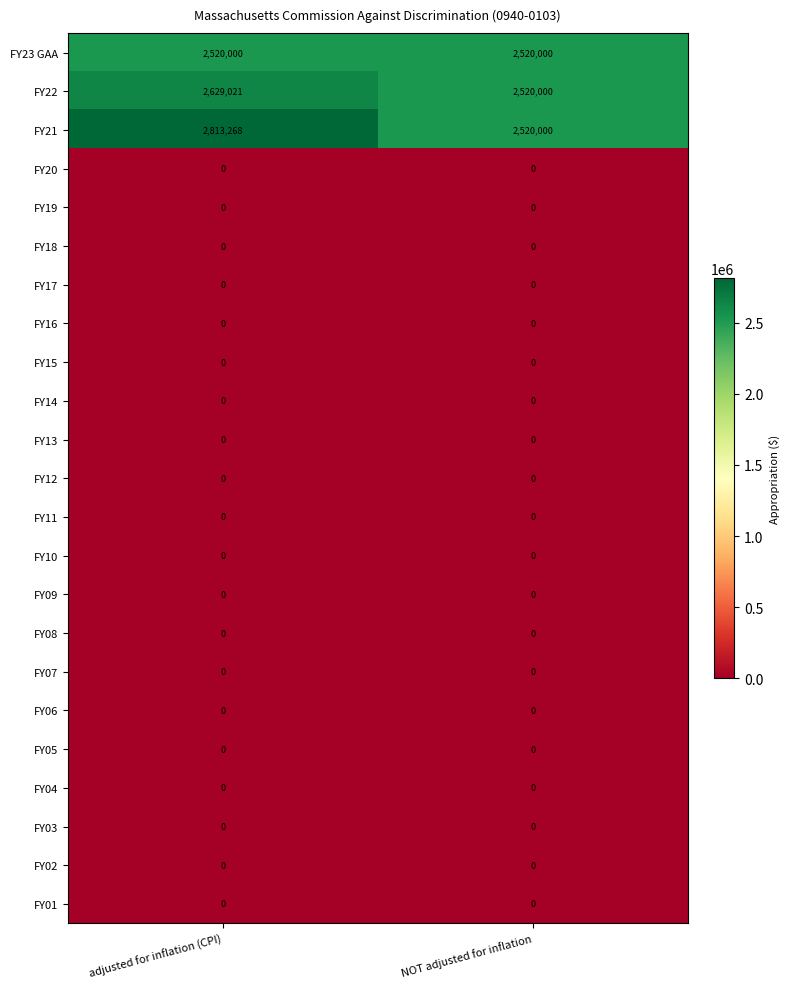

At which category does the chart reach its peak across all series?

adjusted for inflation (CPI)